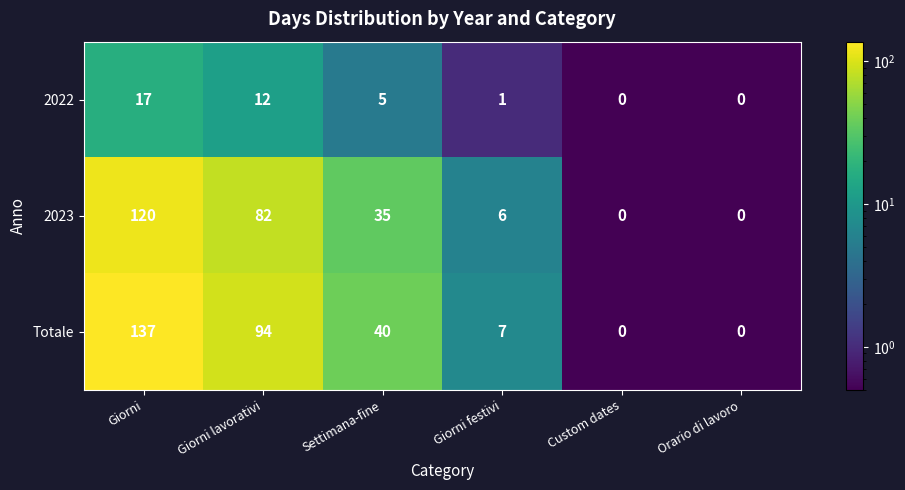

What is the spread (max minus min) of values at Giorni festivi?

6